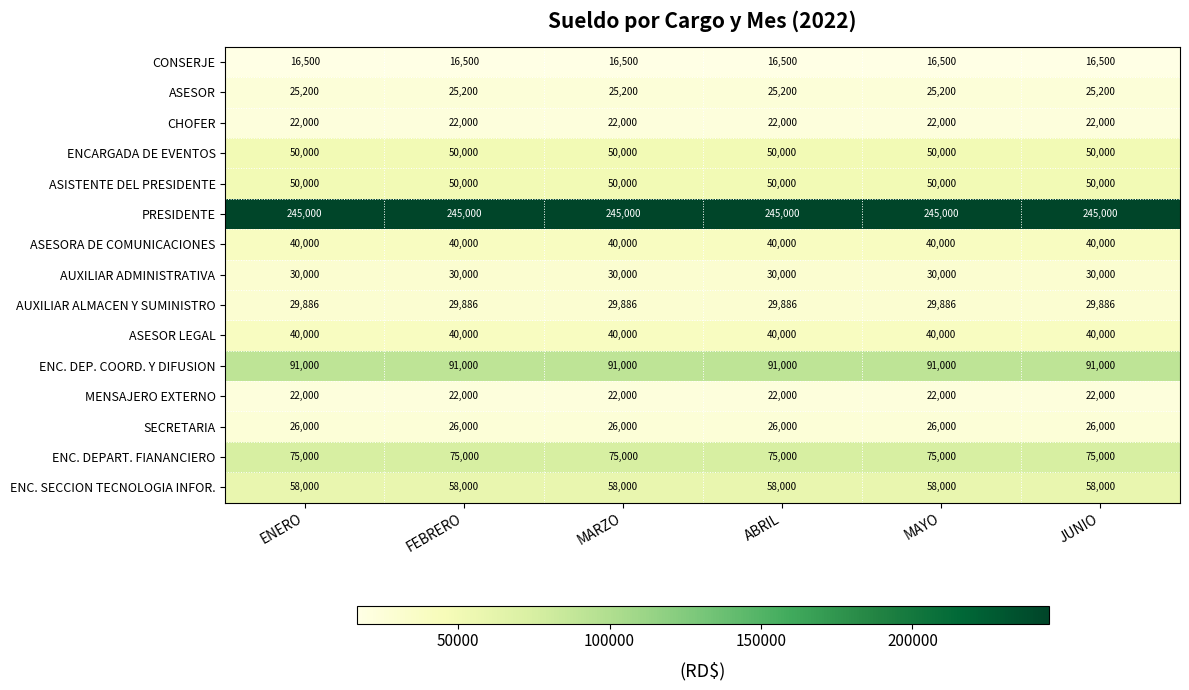

True or false: ASESOR has a value of 17223 at JUNIO.

False